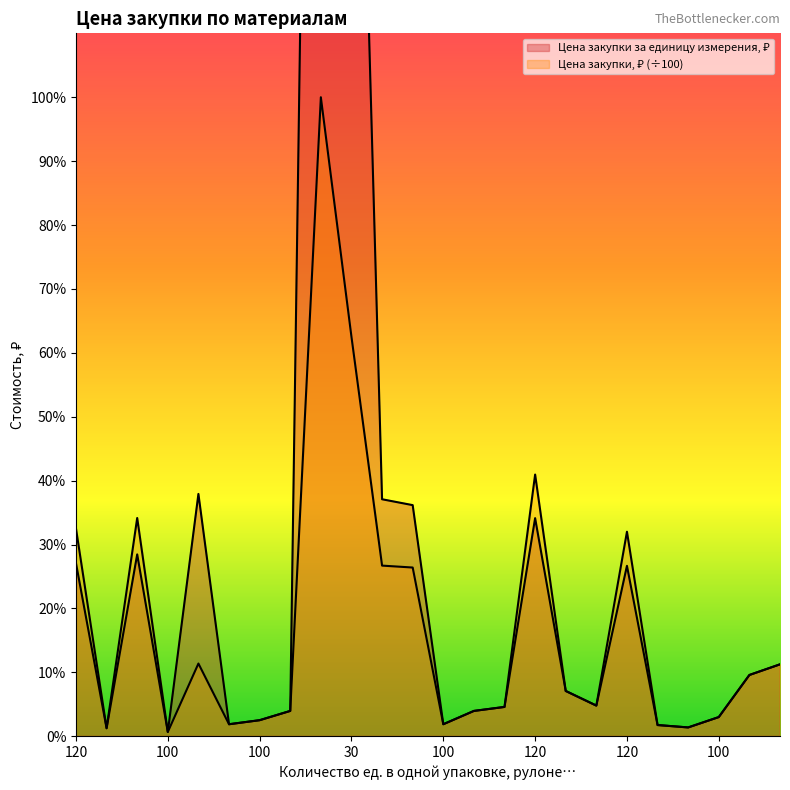

In Цена закупки за единицу измерения, ₽, how many points are lower than both neighbors (excluding endpoints)?

6